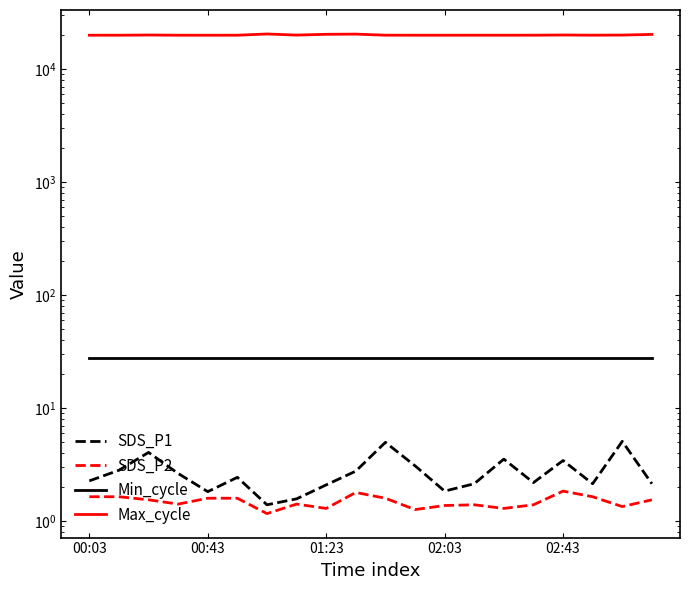

At which label is SDS_P1 closest to 3?

11